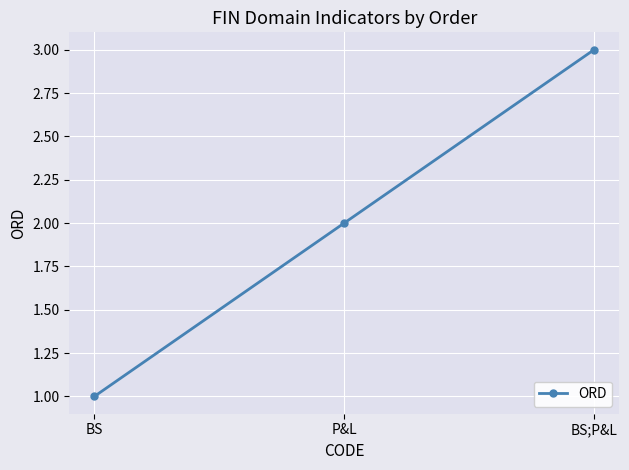

How many values are between 1 and 3?

3